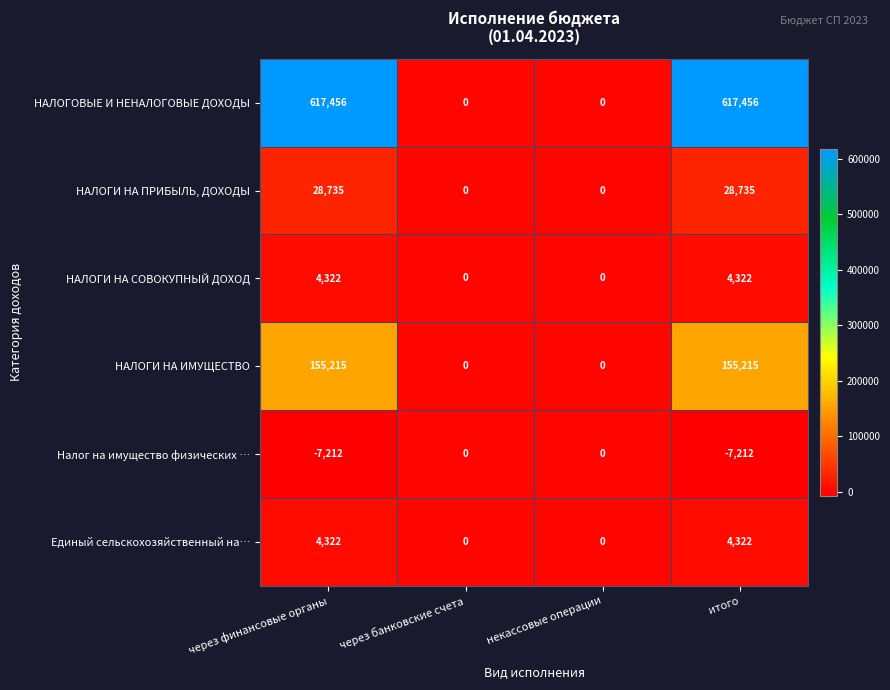

What is the total value across all series at через финансовые органы?

802838